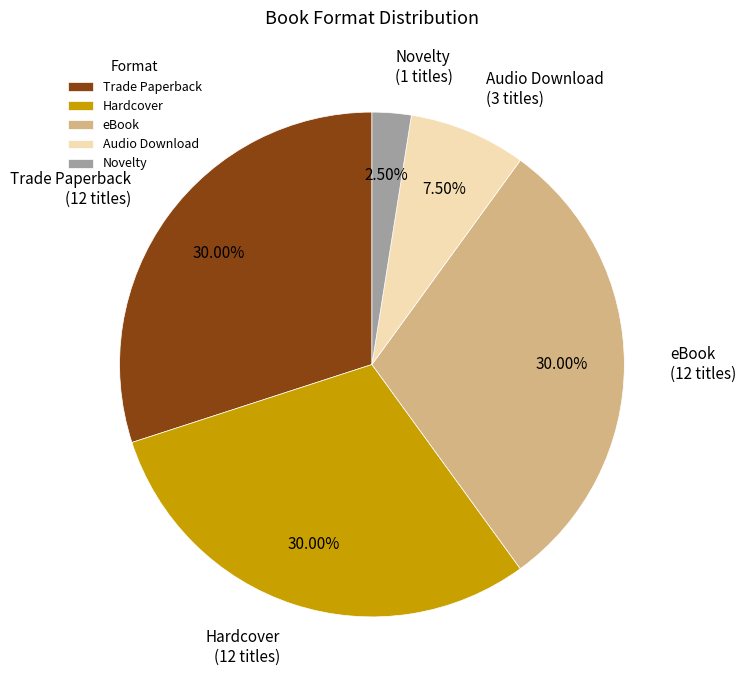

What is the total percentage of Audio Download and Hardcover?

37.5%